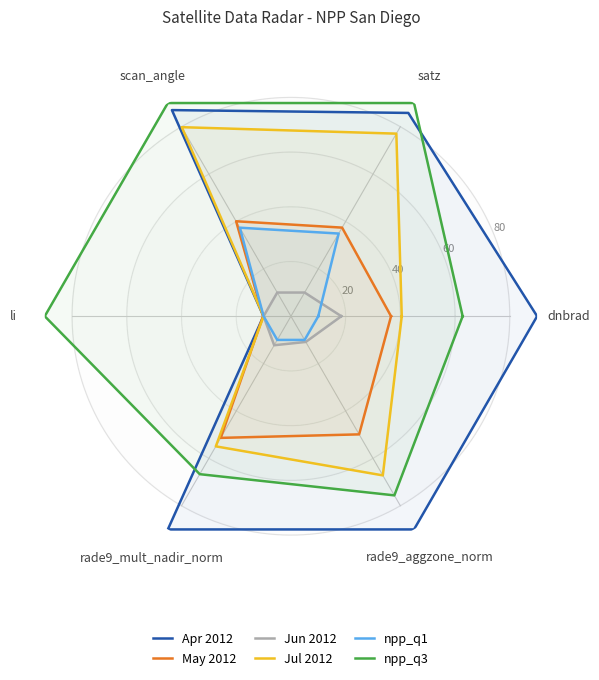

Is the value of May 2012 at scan_angle greater than the value of npp_q1 at dnbrad?

Yes